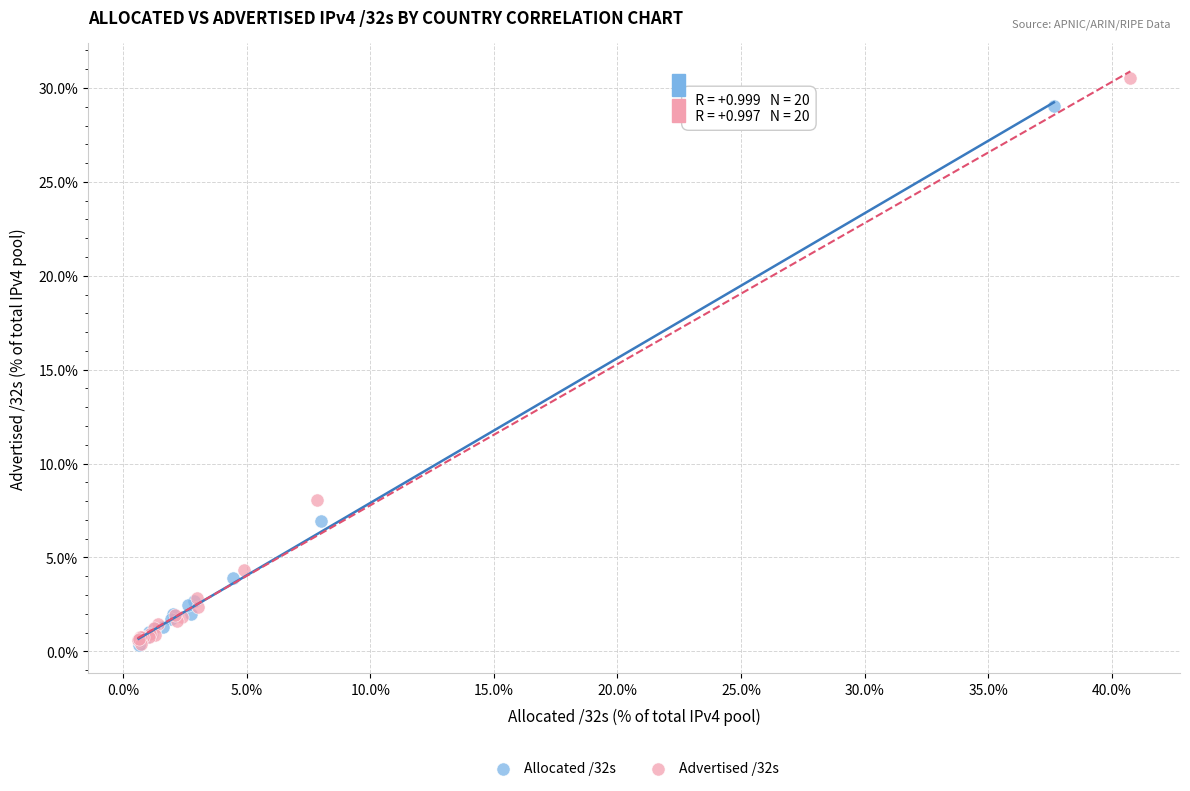

Which series contains the highest Y value?

Advertised /32s